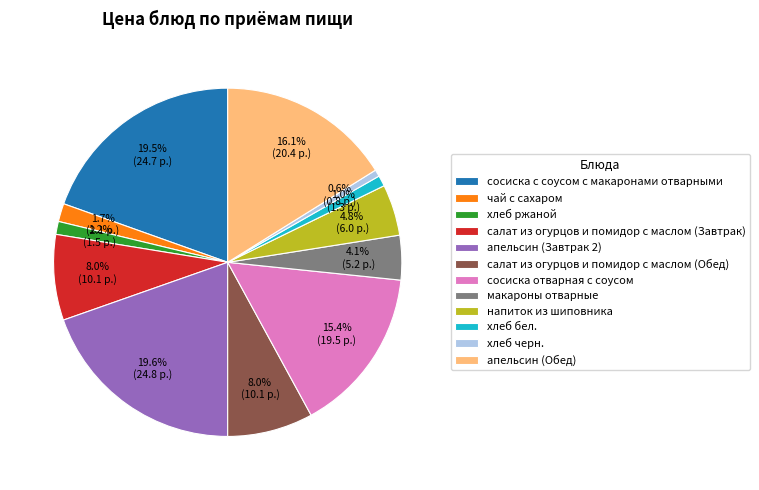

Does хлеб бел. account for over 50% of the chart?

No